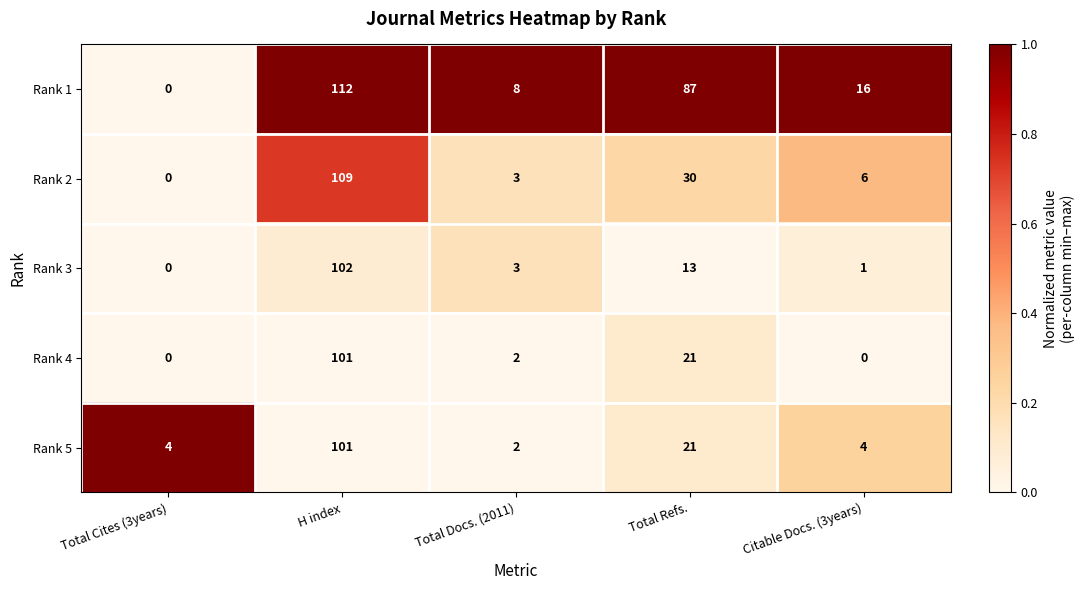

List the labels in order of Rank 2 value, smallest first.

Total Cites (3years), Total Docs. (2011), Citable Docs. (3years), Total Refs., H index